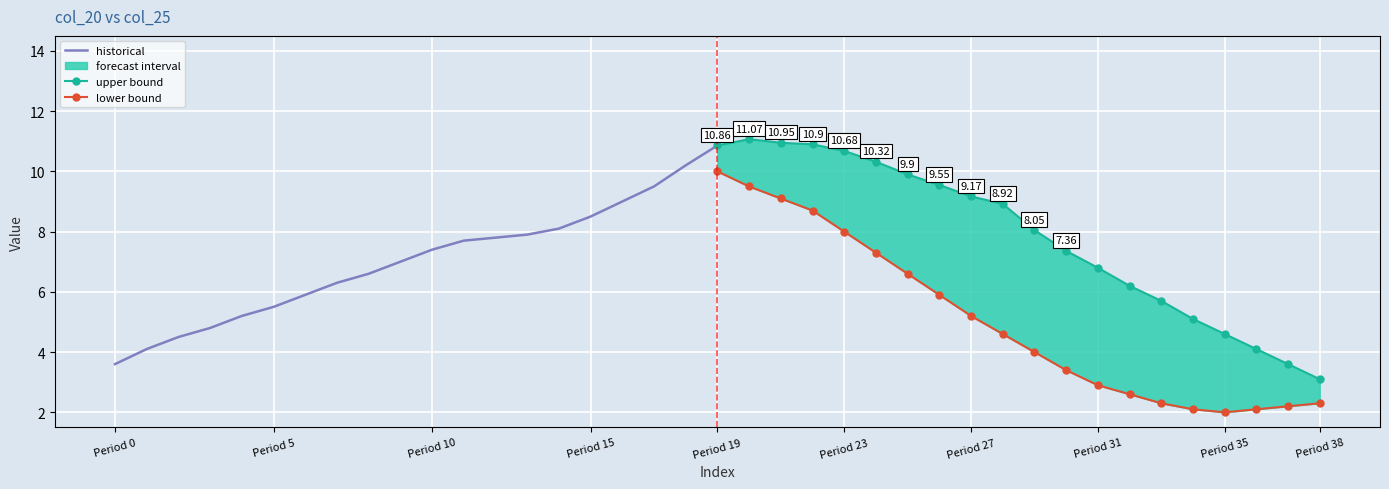

What is the difference between the historical values at Period 15 and Period 0?

4.9